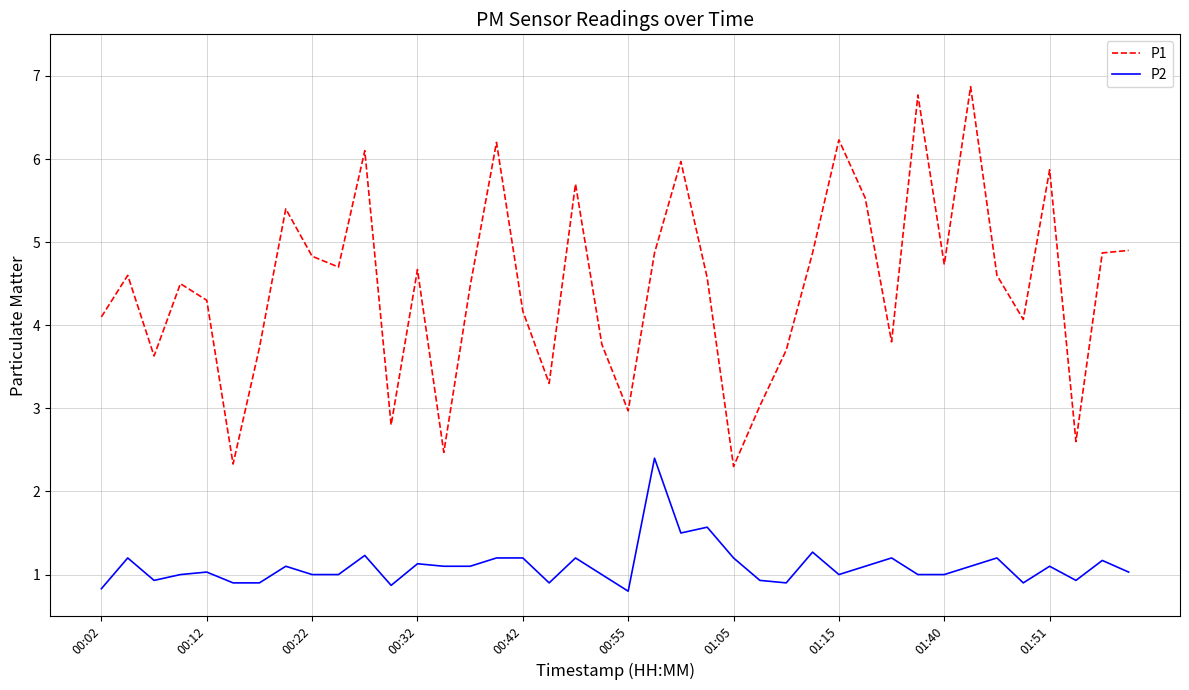

True or false: P1 and P2 cross at least once.

False